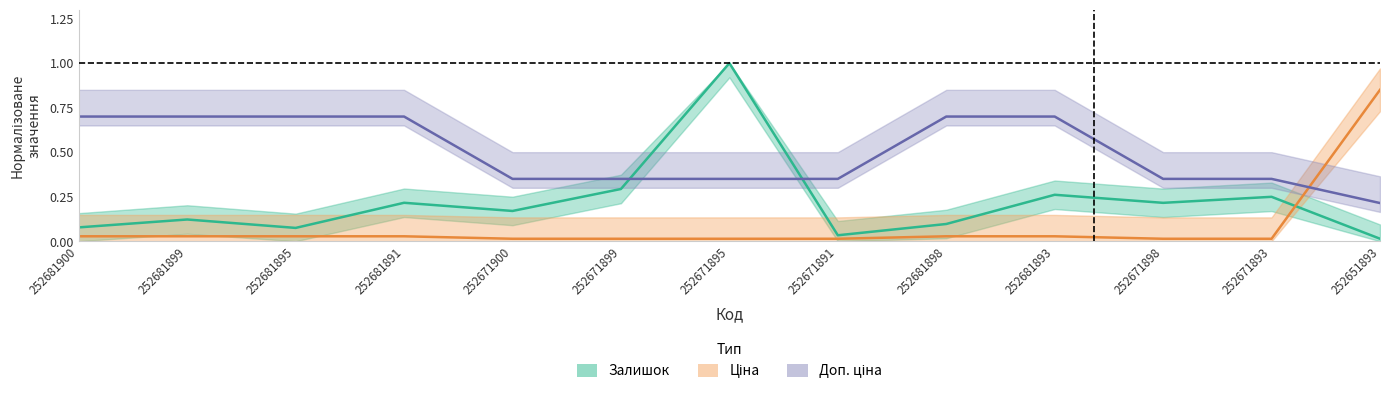

Between which two adjacent categories do Залишок and Ціна first intersect?

252671893 and 252651893